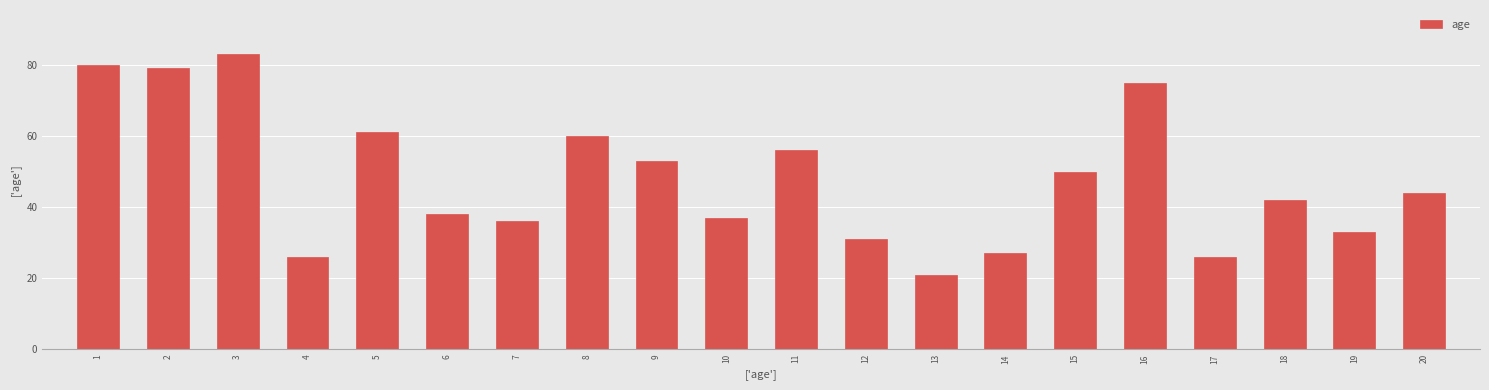

Reading left to right, what are all the values shown in this chart?

1=80	2=79	3=83	4=26	5=61	6=38	7=36	8=60	9=53	10=37	11=56	12=31	13=21	14=27	15=50	16=75	17=26	18=42	19=33	20=44